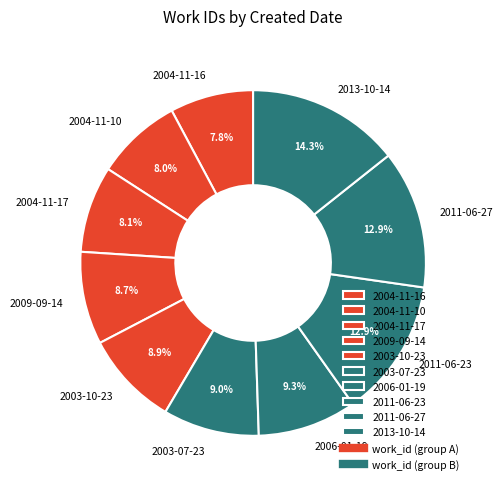

Which slice is the largest?

2013-10-14